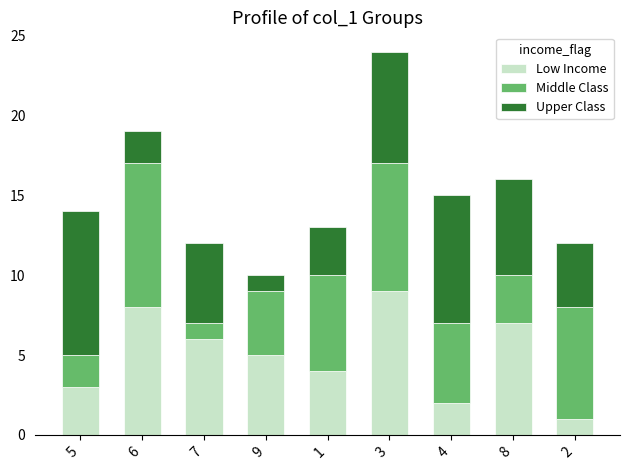

At which category is the sum across all series the highest?

3